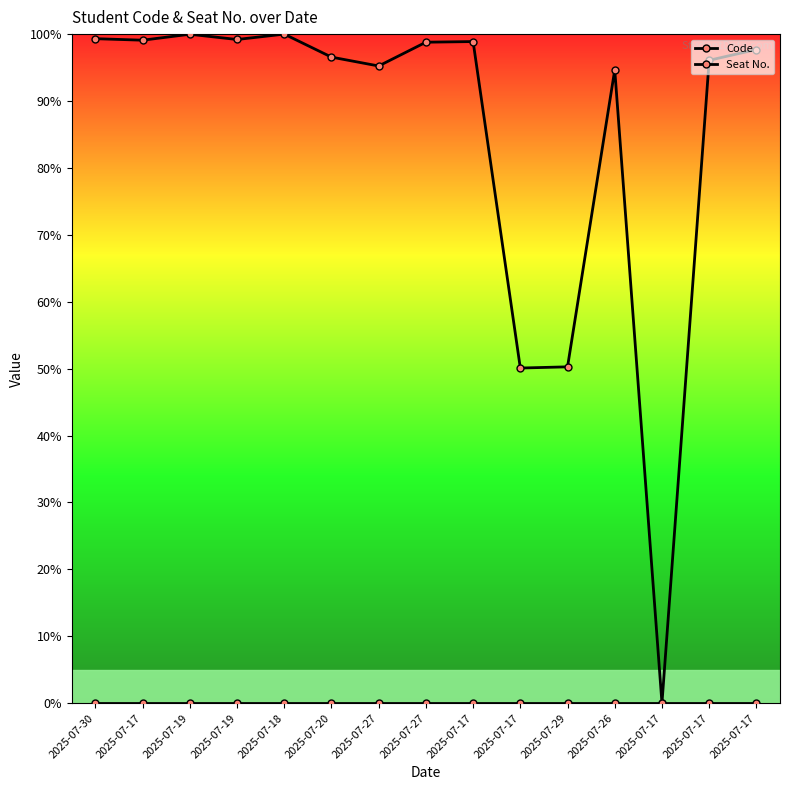

How many lines are shown in the chart?

2